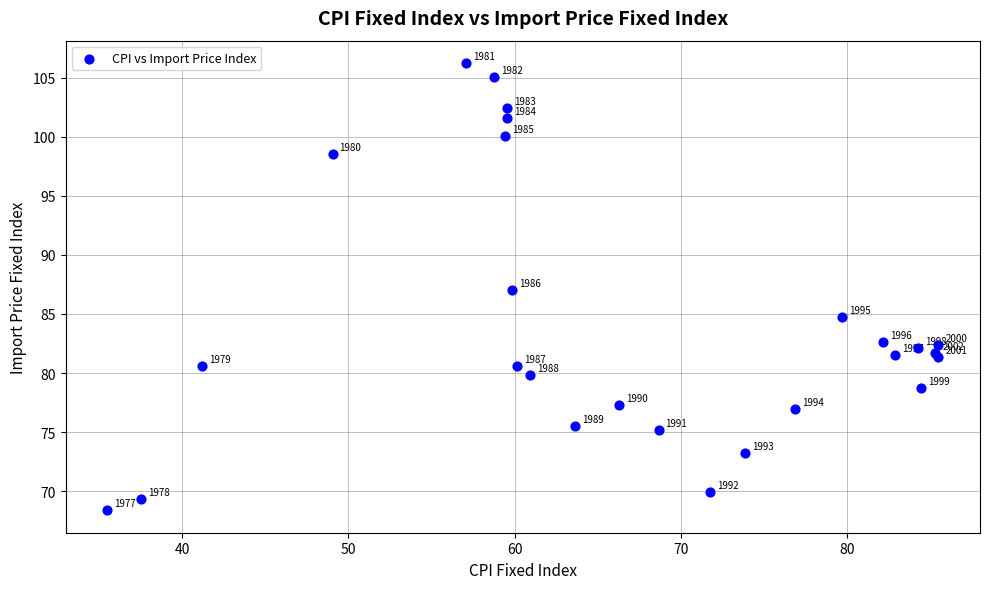

What Y value in the scatter plot is closest to 87?

87.0